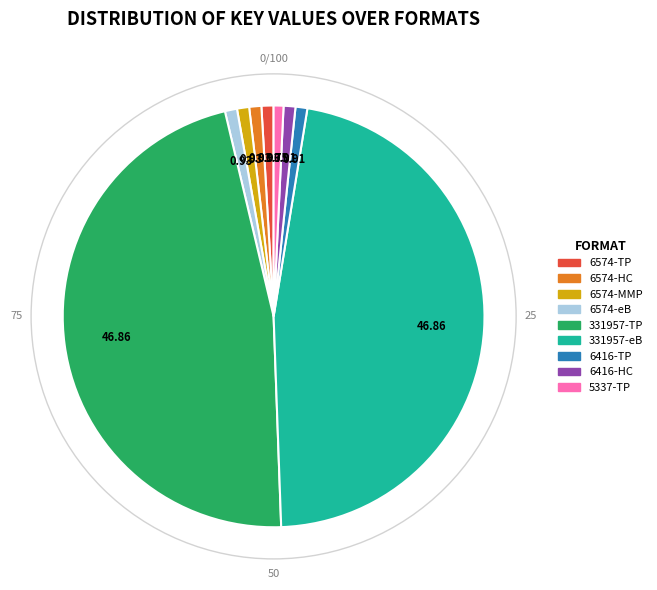

Is there any slice that represents more than half of the pie?

No